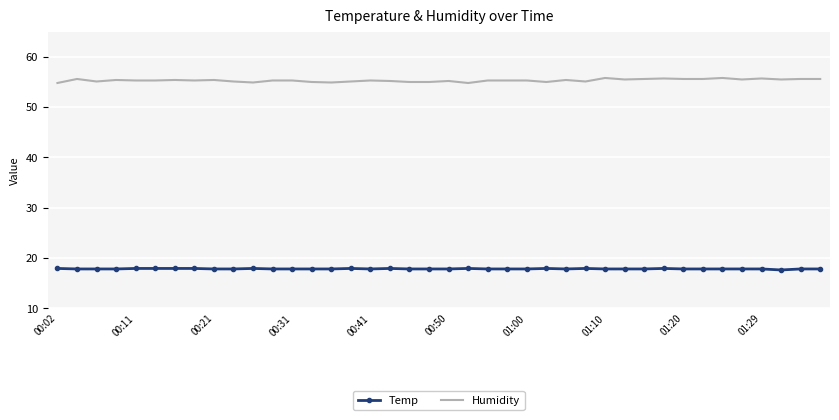

Which series has the largest total across all categories?

Humidity